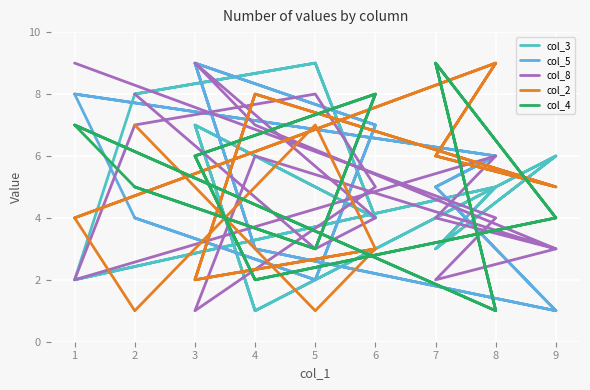

In col_5, how many points are lower than both neighbors (excluding endpoints)?

4